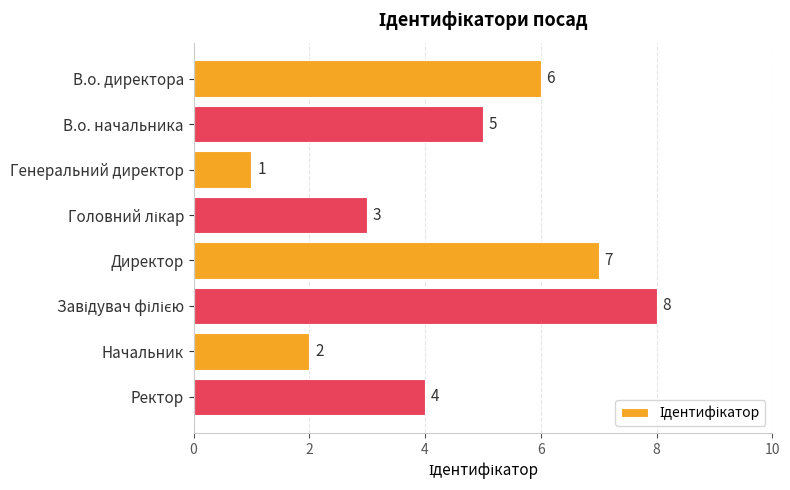

How many bars are there in total?

8